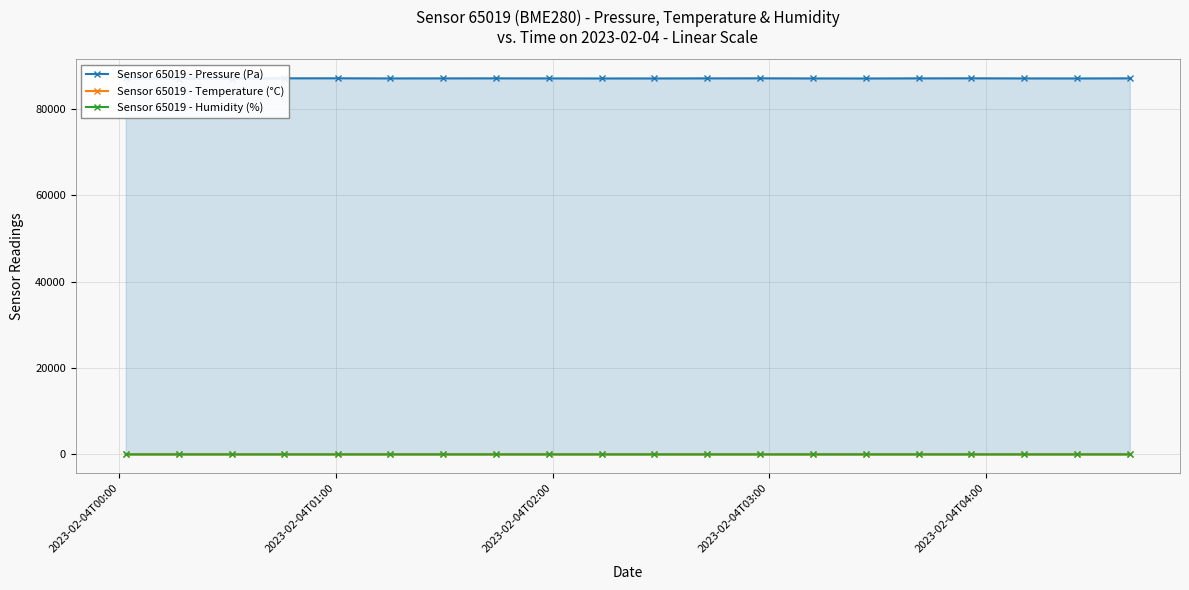

What are all the series names shown in the legend?

Sensor 65019 - Pressure (Pa), Sensor 65019 - Temperature (°C), Sensor 65019 - Humidity (%)